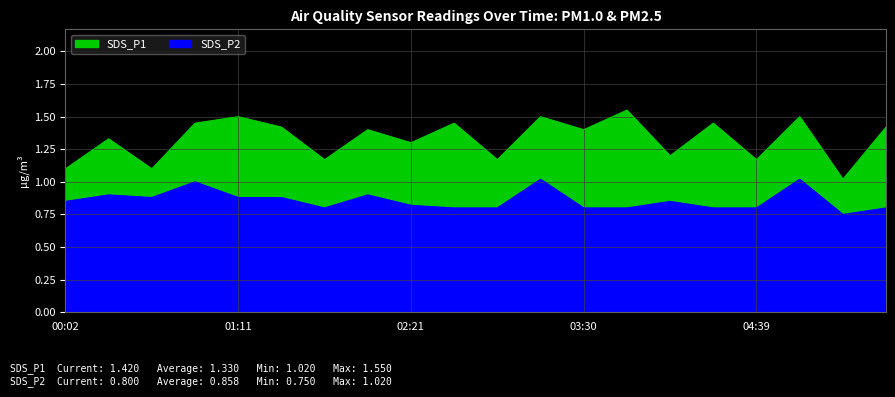

What position from the right is 02:55?

10